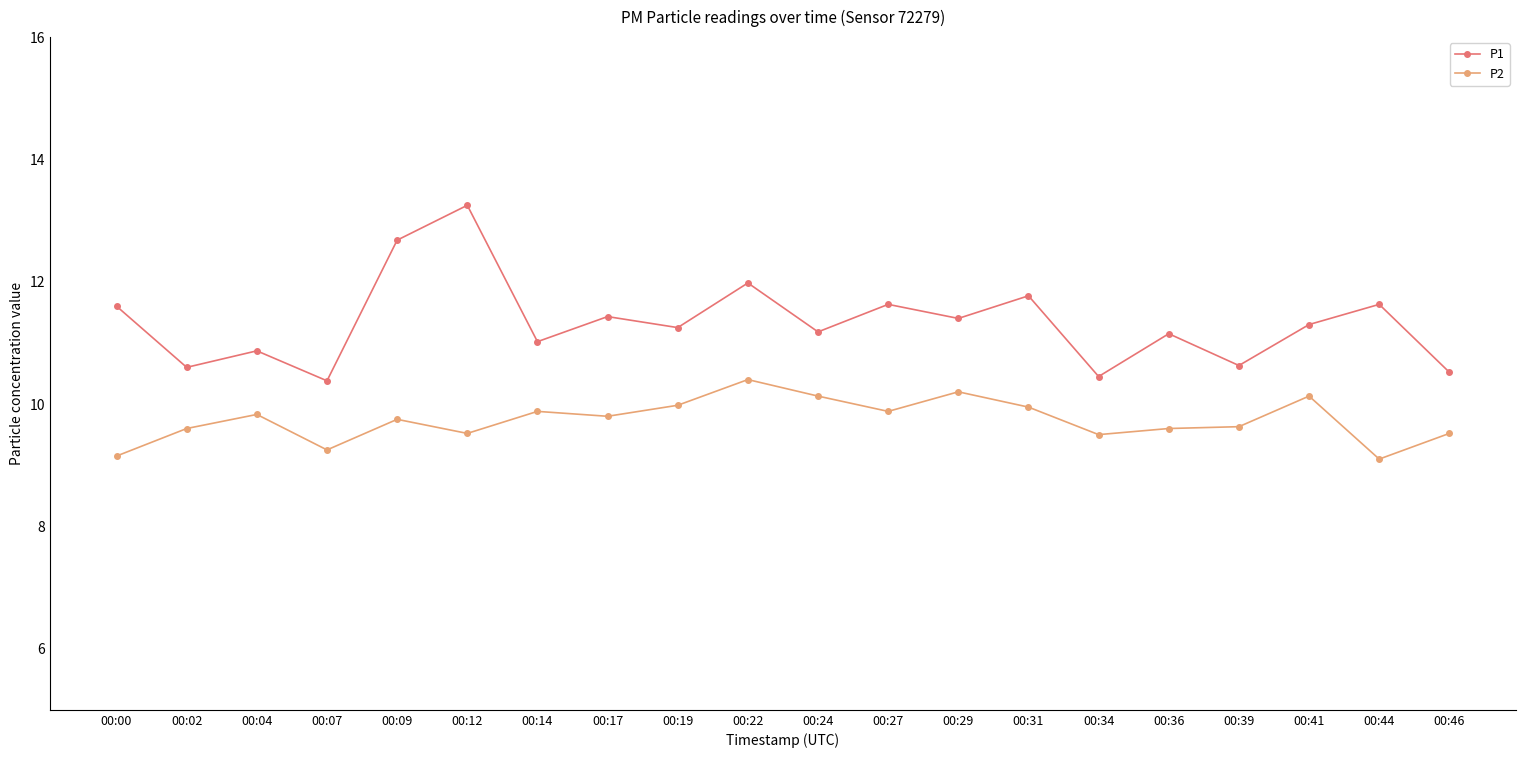

What is the difference between the highest and lowest values at 00:22?

1.6